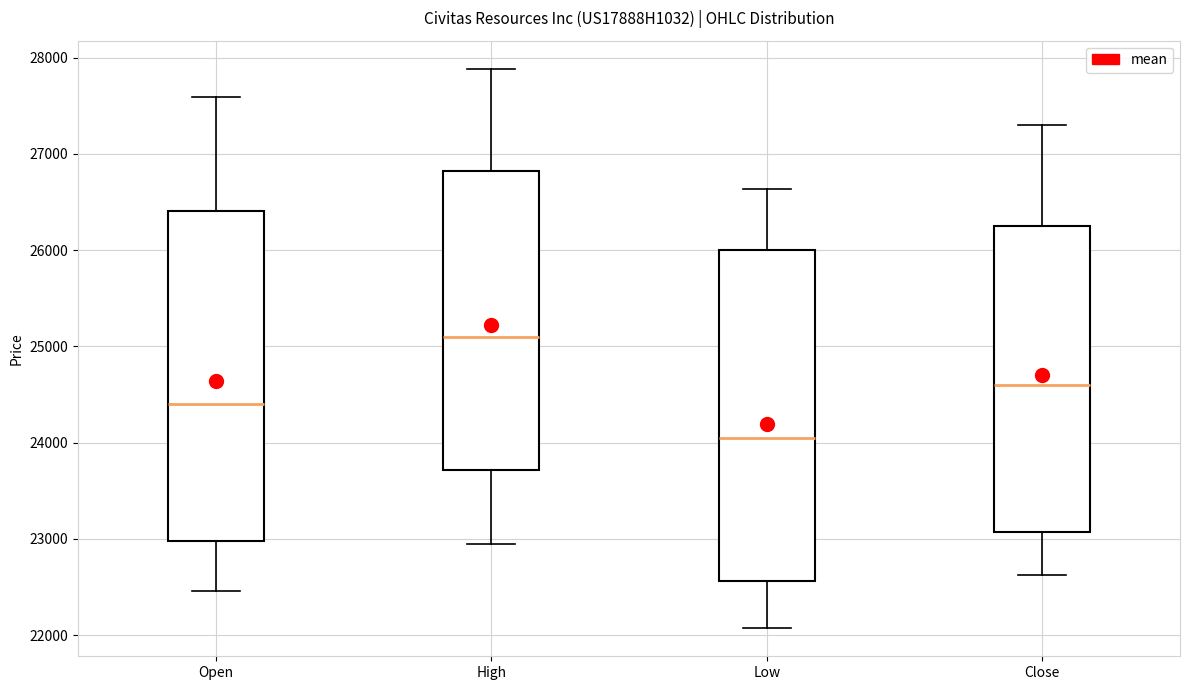

Where is the lower edge of the box for Open on the y-axis? The values are not printed on the chart, so give them approximately, as read against the axis.

23000